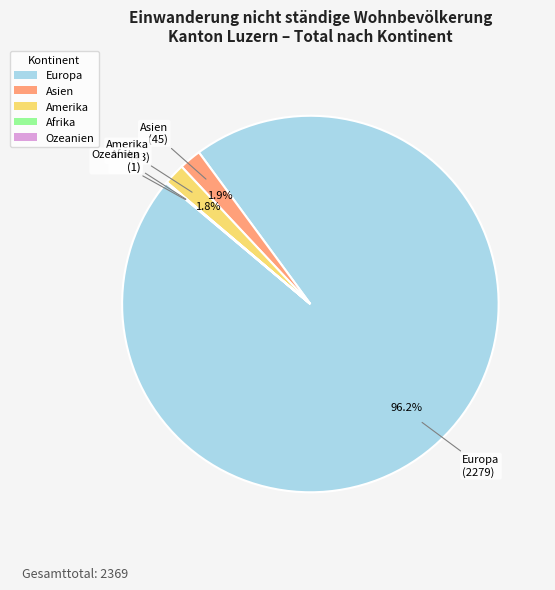

Which category accounts for the majority?

Europa